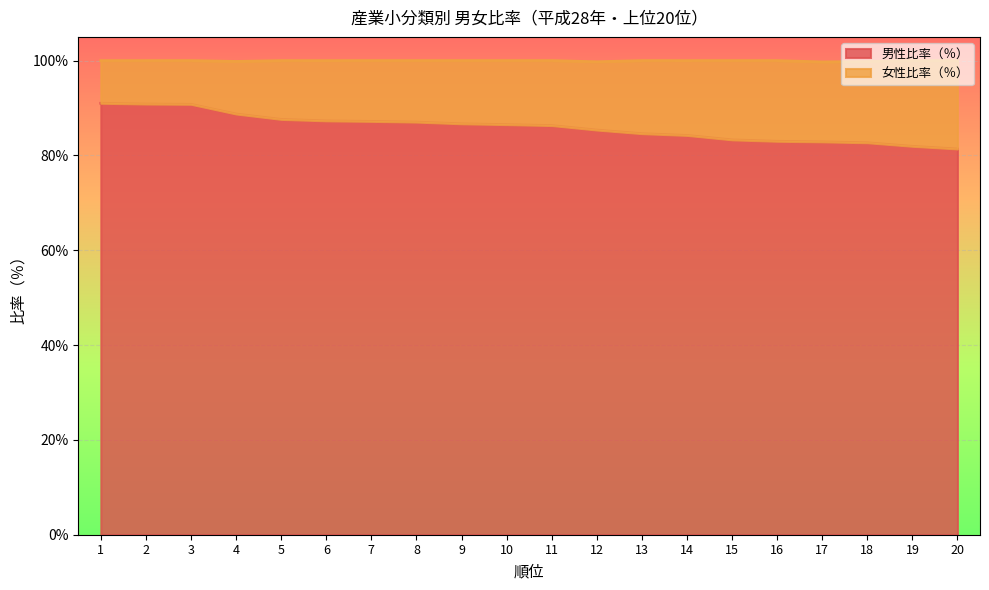

Rank the categories by value from lowest to highest.

20, 19, 18, 17, 16, 15, 14, 13, 12, 11, 10, 9, 8, 7, 6, 5, 4, 3, 2, 1